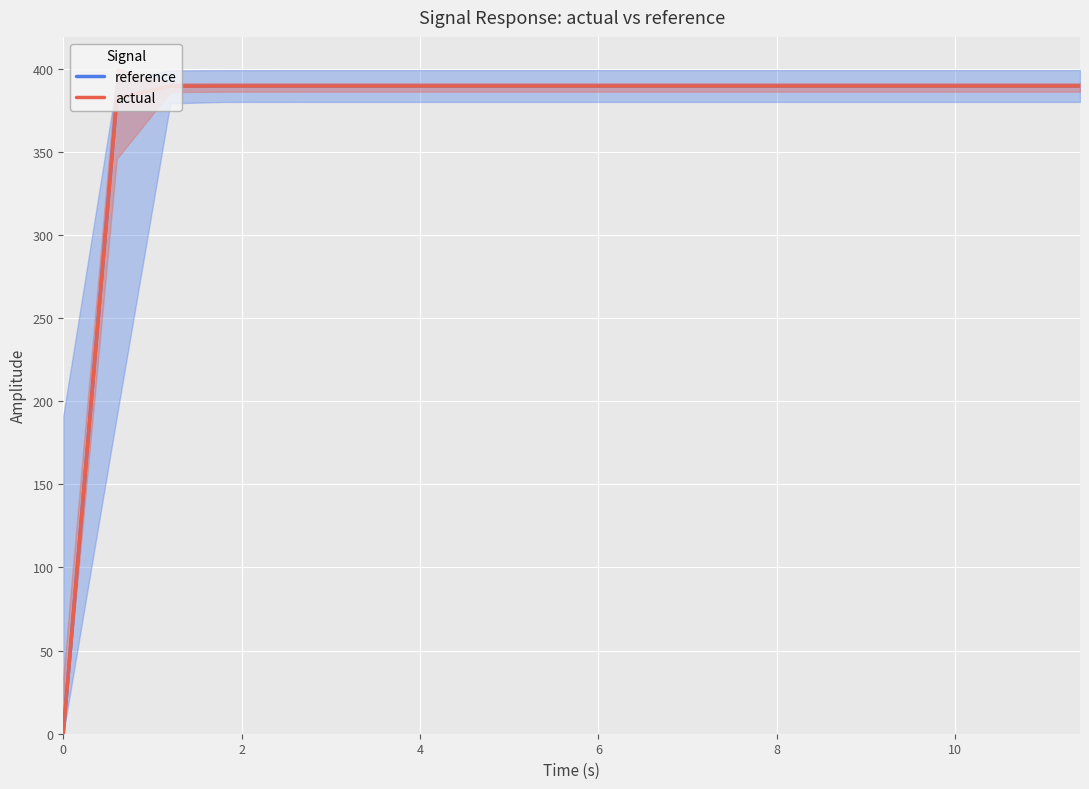

The value of actual at 6 is 389.6. True or false?

True